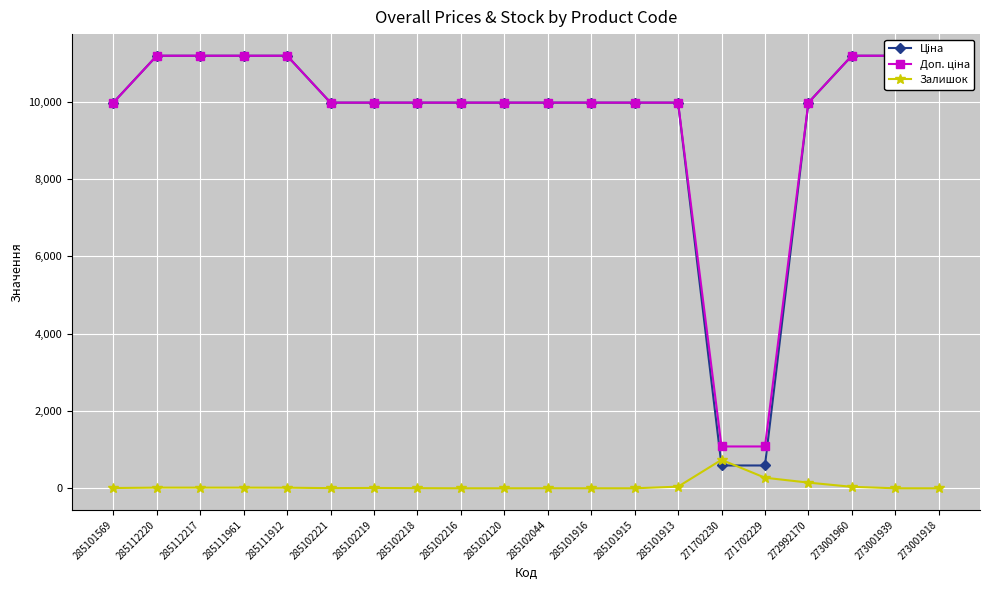

The Залишок series shows 147.0 at 272992170. True or false?

True